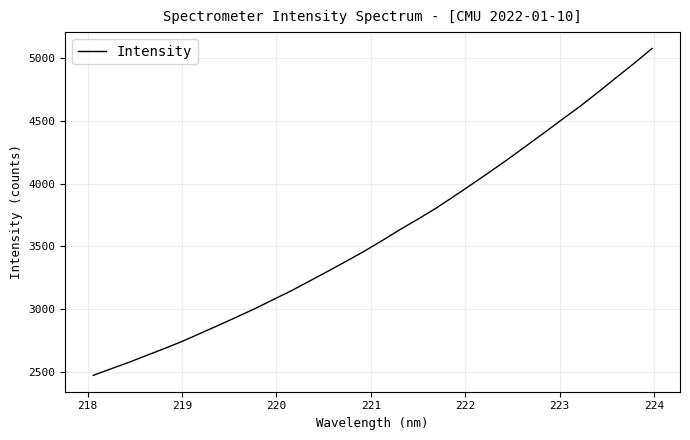

What is the minimum value shown in the chart?

2471.0